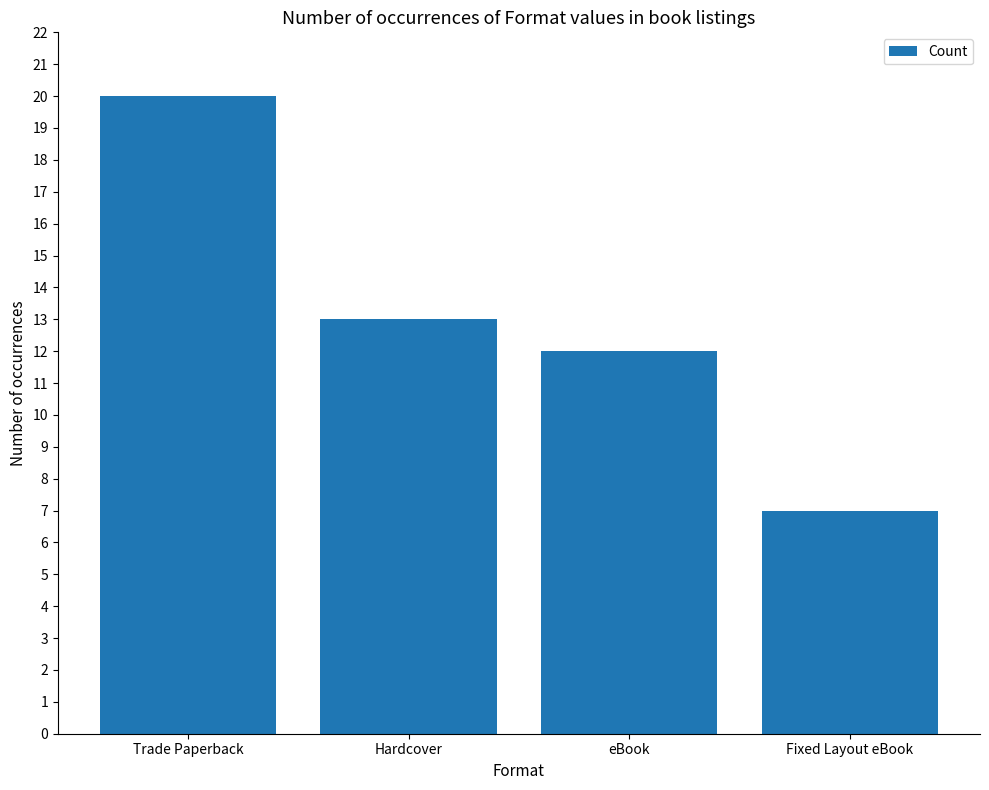

What is the difference between the values at Fixed Layout eBook and eBook?

5